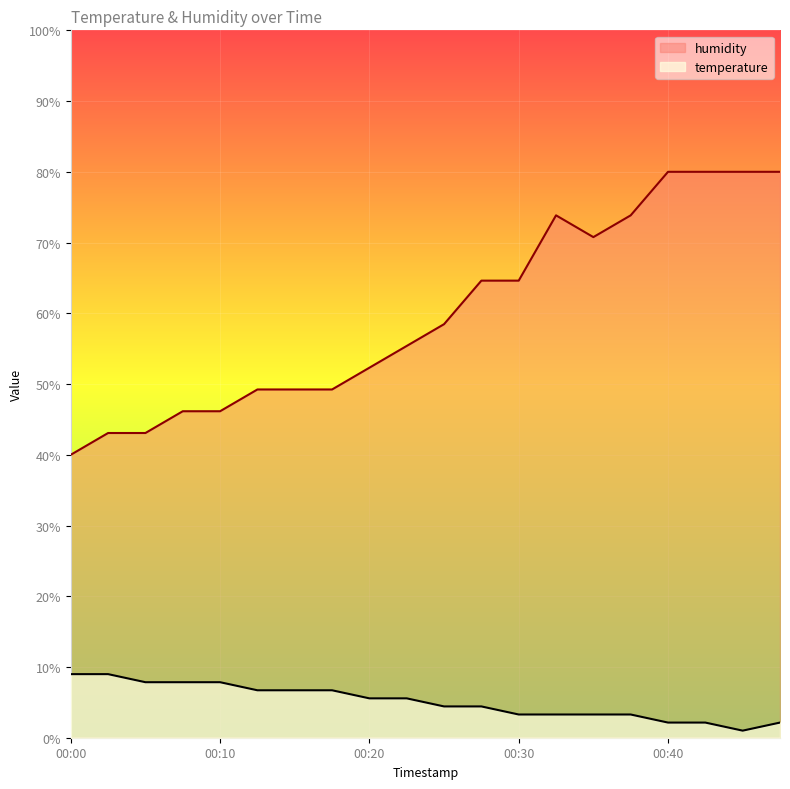

True or false: humidity has more than 0 interior local peaks.

True